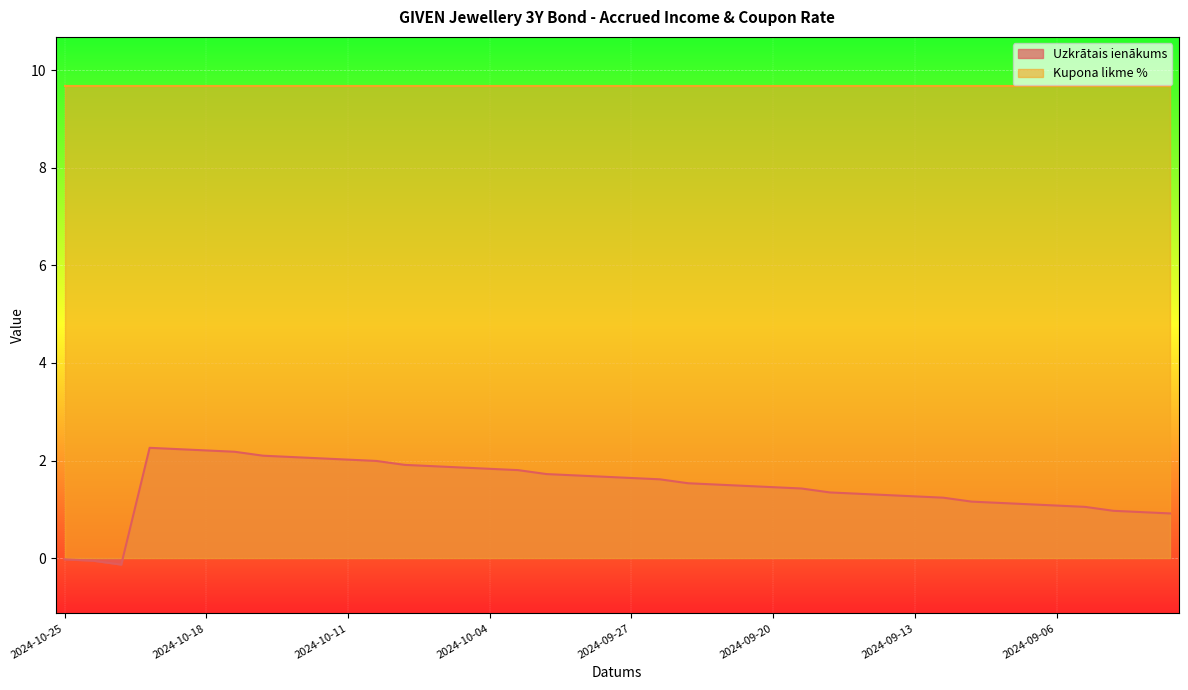

List the labels in order of value, smallest first.

2024-10-23, 2024-10-24, 2024-10-25, 2024-09-02, 2024-09-03, 2024-09-04, 2024-09-05, 2024-09-06, 2024-09-09, 2024-09-10, 2024-09-11, 2024-09-12, 2024-09-13, 2024-09-16, 2024-09-17, 2024-09-18, 2024-09-19, 2024-09-20, 2024-09-23, 2024-09-24, 2024-09-25, 2024-09-26, 2024-09-27, 2024-09-30, 2024-10-01, 2024-10-02, 2024-10-03, 2024-10-04, 2024-10-07, 2024-10-08, 2024-10-09, 2024-10-10, 2024-10-11, 2024-10-14, 2024-10-15, 2024-10-16, 2024-10-17, 2024-10-18, 2024-10-21, 2024-10-22